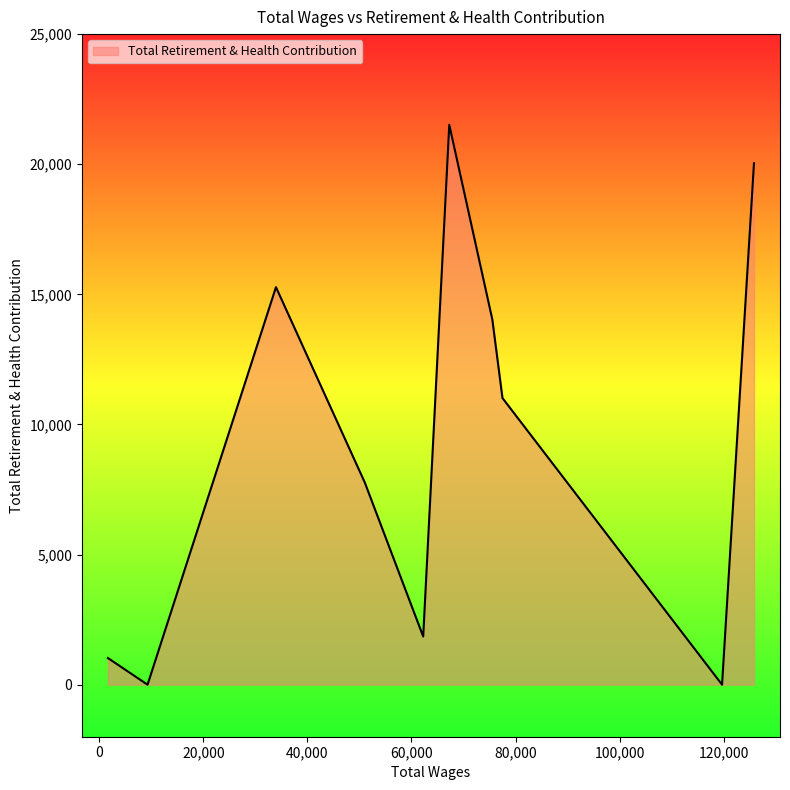

How many values are below 11014?

5